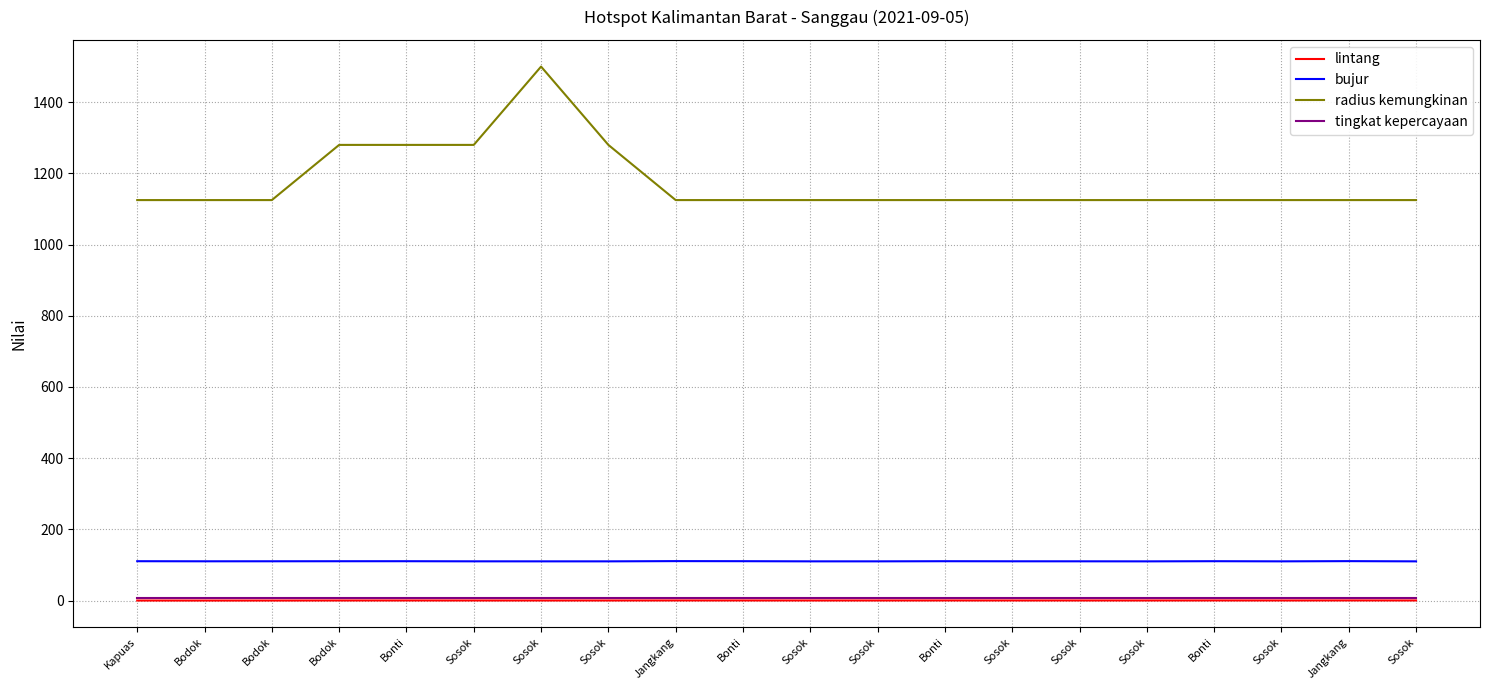

What is the difference between the maximum and minimum values in the lintang series?

0.3